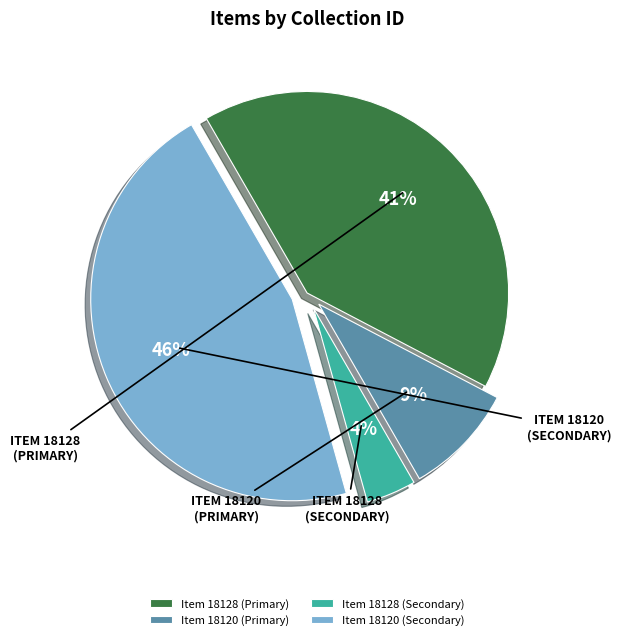

Is the sum of Item 18128 (Secondary) and Item 18120 (Primary) greater than half?

No